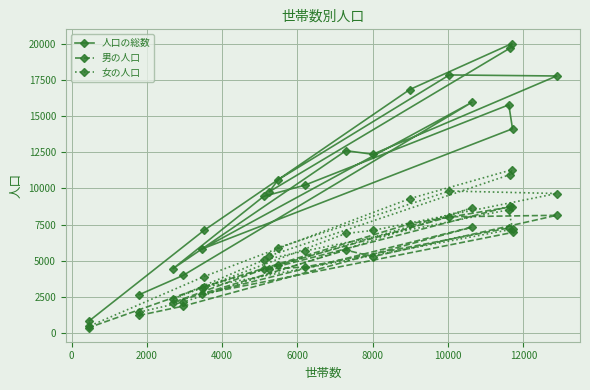

What is the value of the 男の人口 point at the 9th from the left?

4702